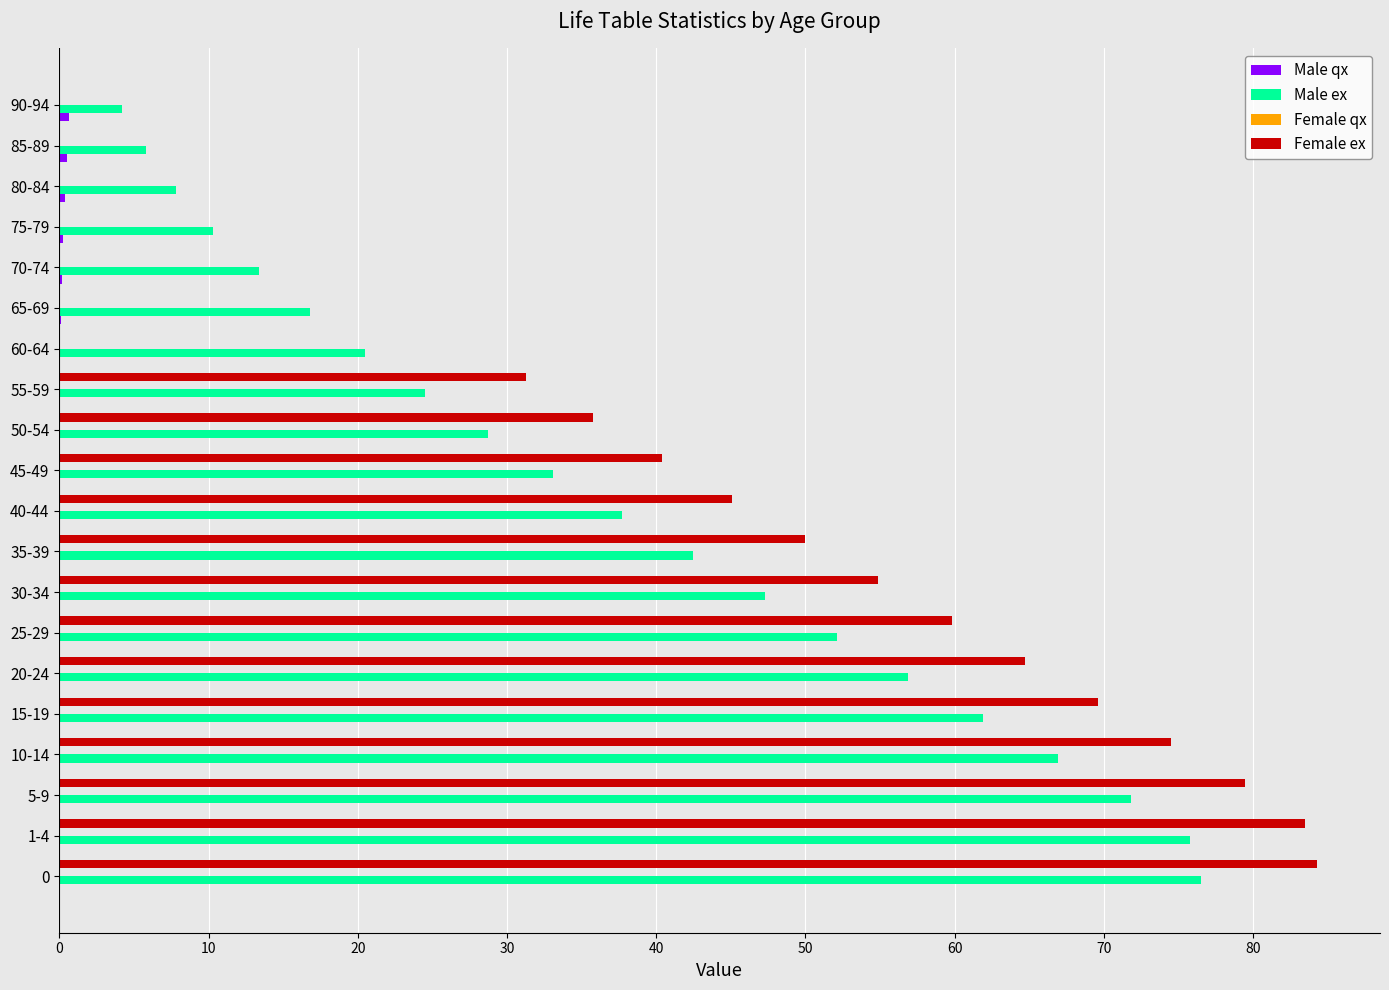

What is the highest value of the Male ex series?

76.5